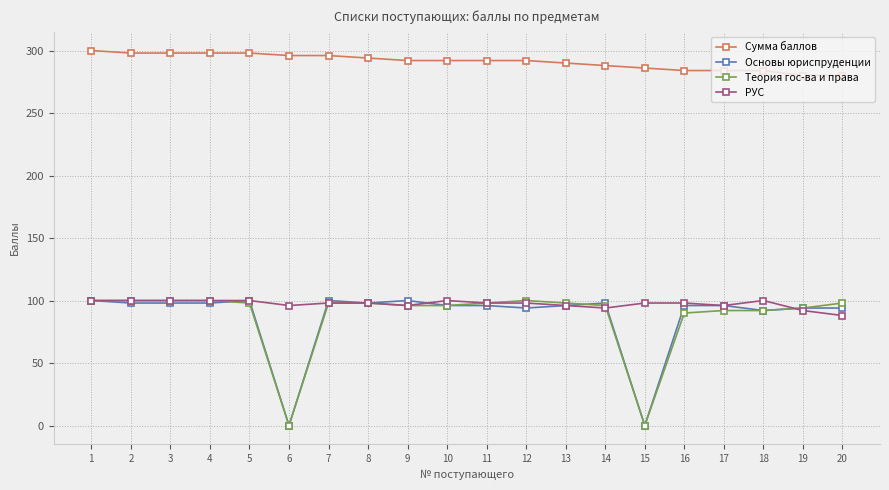

Is the value of РУС at 14 greater than the value of Теория гос-ва и права at 13?

No